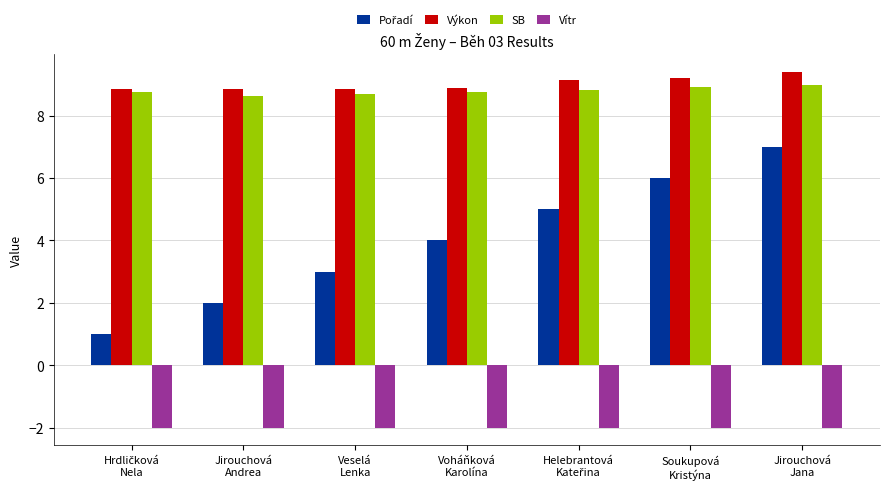

What is the highest value of the Vítr series?

-2.0